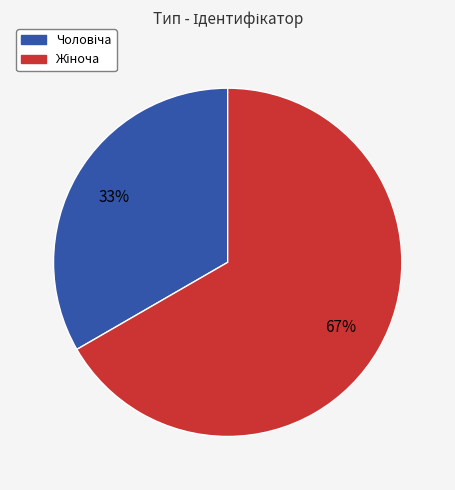

How many slices are in this pie chart?

2